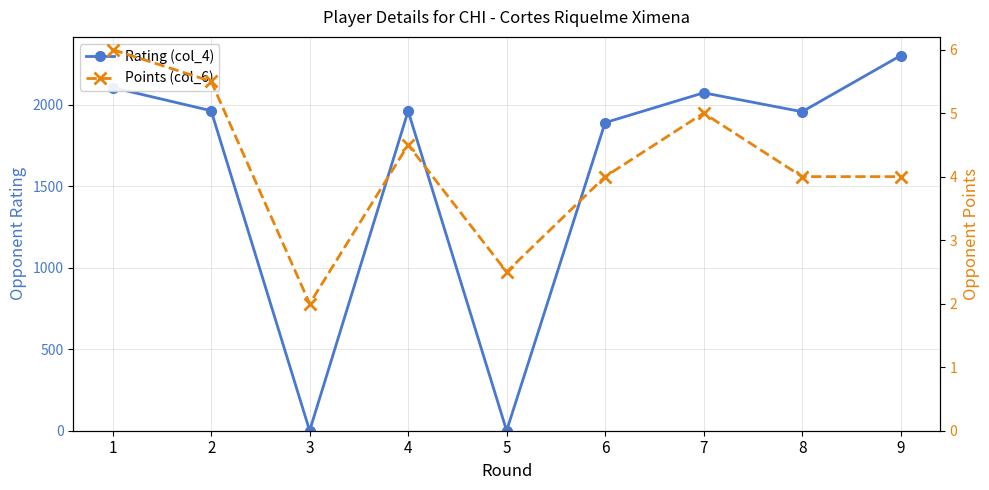

At which category is the sum across all series the highest?

9